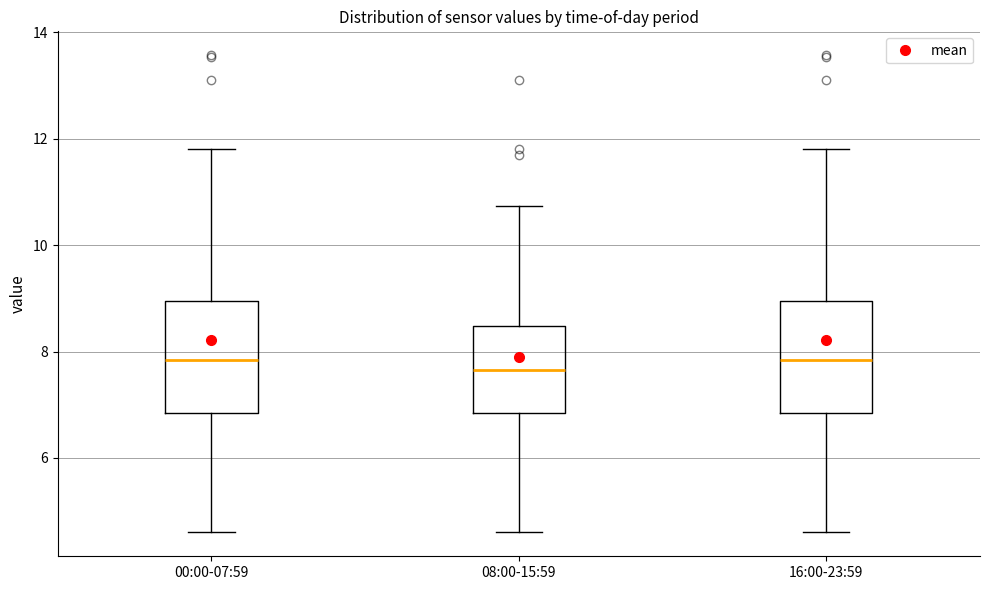

Reading left to right, read every box against the y-axis: the position of its median line, the range the box covers, and the ends of its whiskers. The values are not printed on the chart, so give them approximately, as read against the axis.

00:00-07:59: median 7.8, box 6.8 to 9.0, whiskers 4.6 to 11.8
08:00-15:59: median 7.6, box 6.8 to 8.4, whiskers 4.6 to 10.8
16:00-23:59: median 7.8, box 6.8 to 9.0, whiskers 4.6 to 11.8